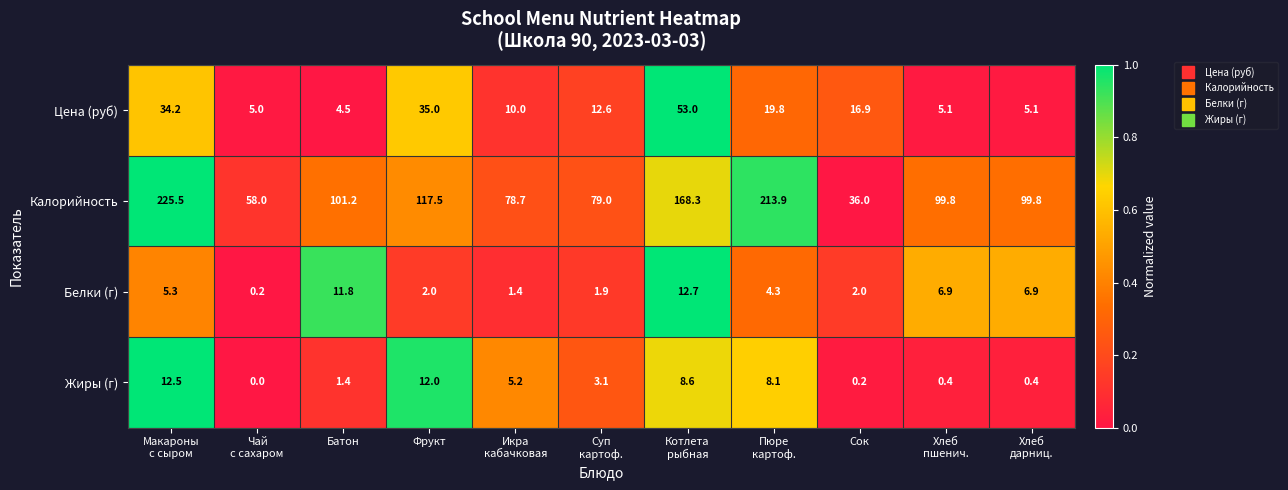

Which series has the widest spread of values?

Калорийность